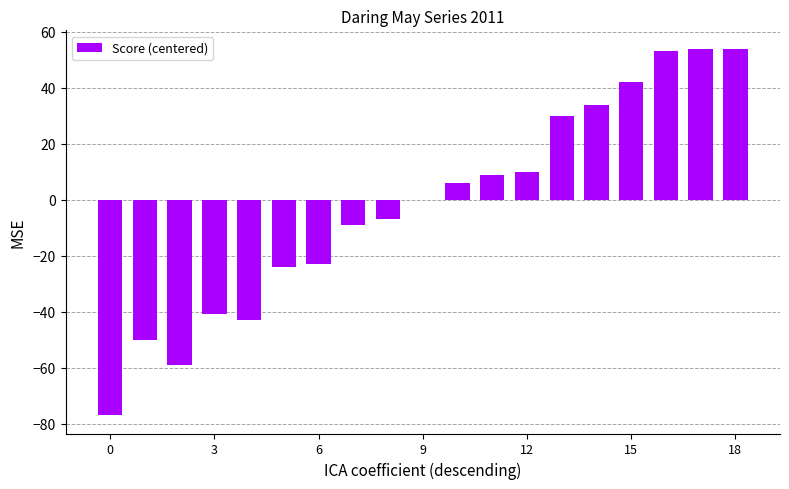

What is the maximum value shown in the chart?

54